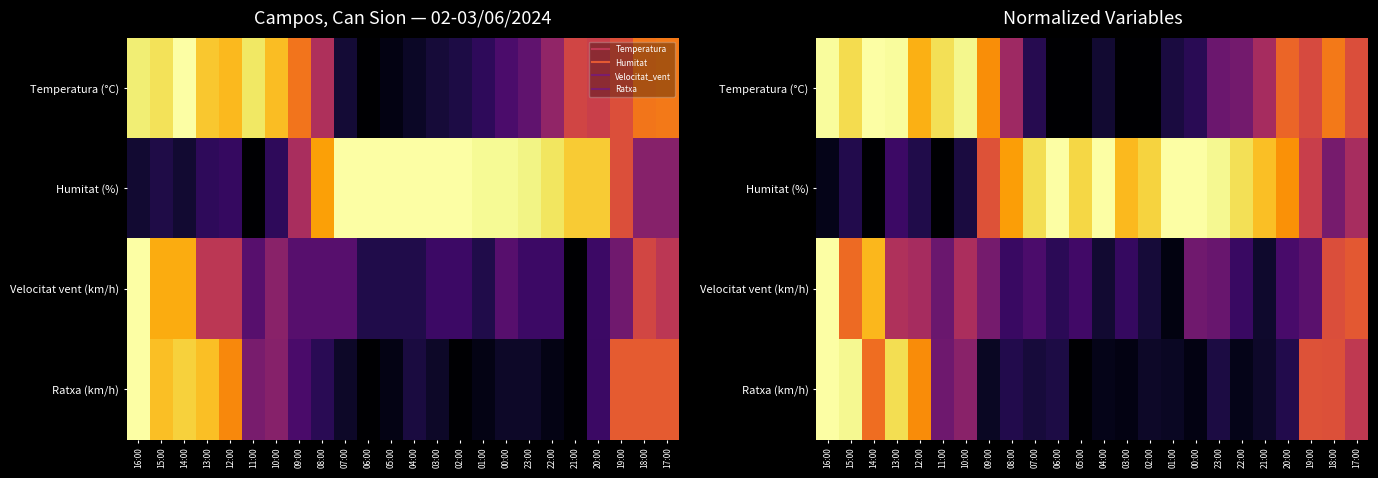

List the series in order of their peak value, lowest first.

Ratxa (km/h), Temperatura (°C), Humitat (%), Velocitat vent (km/h)